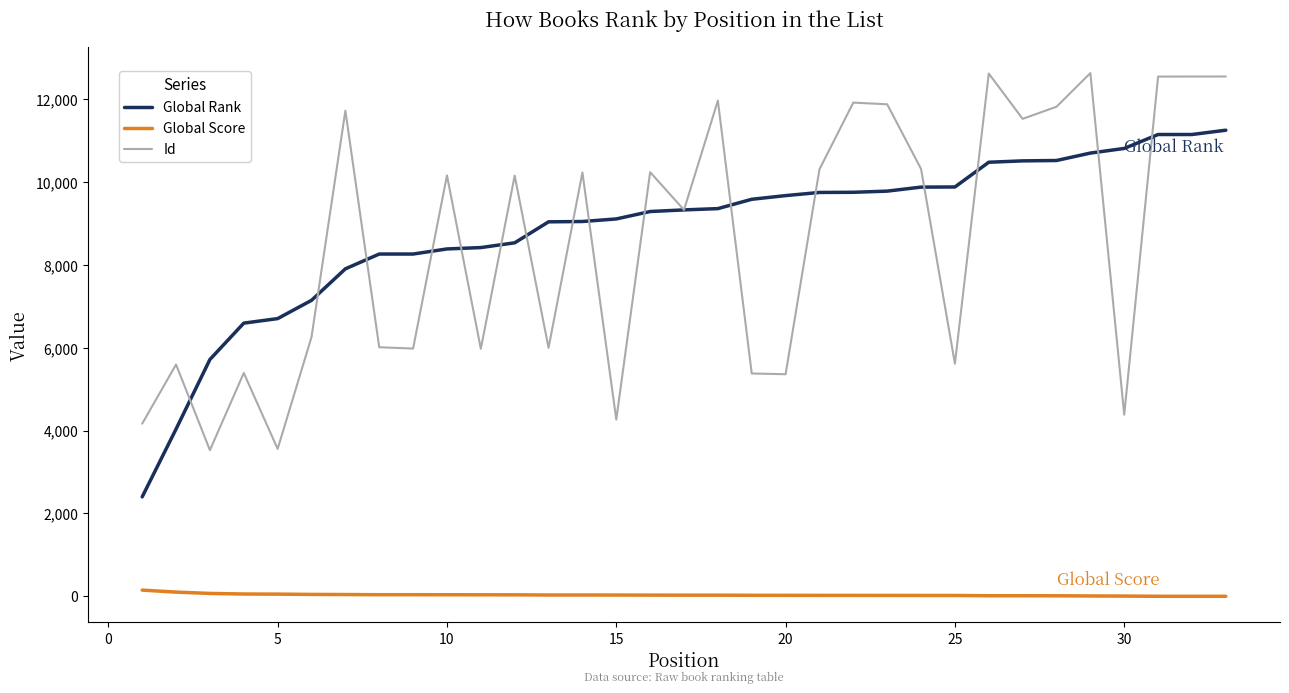

Which series has the largest range (max minus min)?

Id